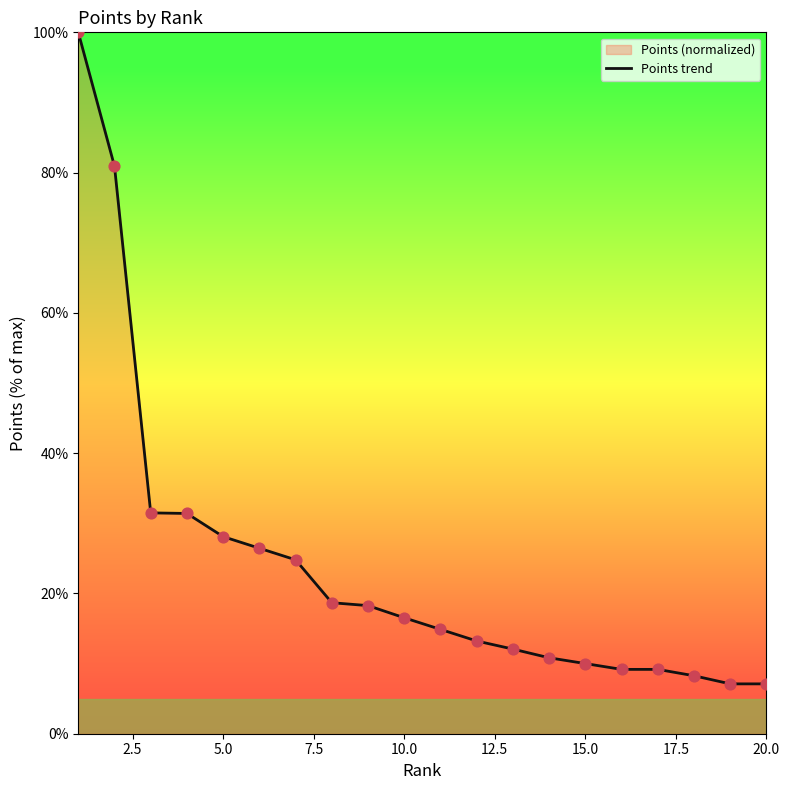

The chart shows a value of 3.8 at 20.0. True or false?

False